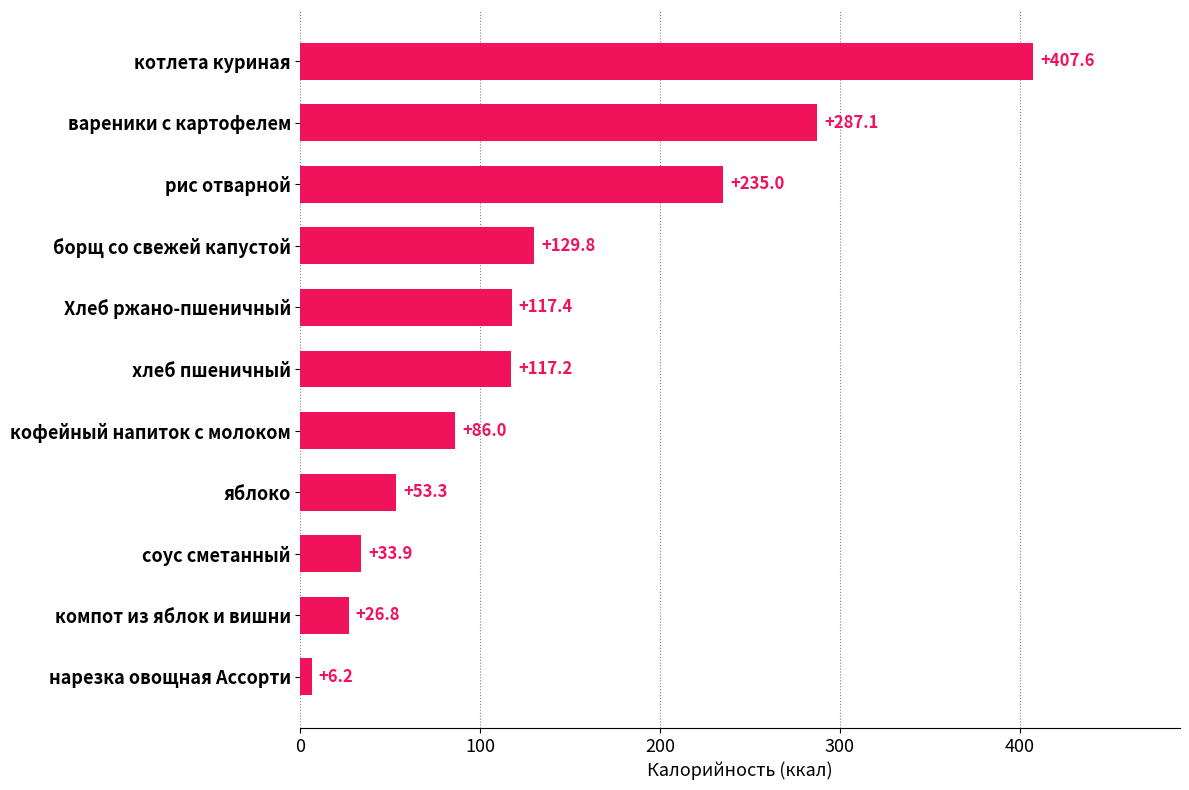

What is the greatest value displayed?

407.6